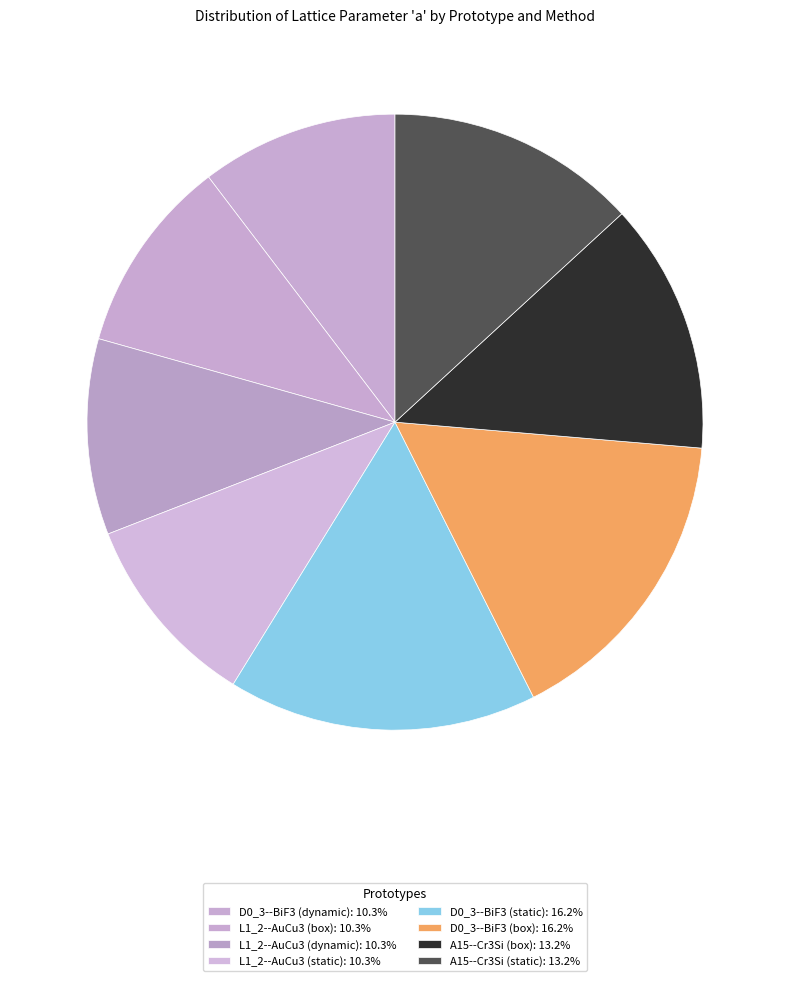

To the nearest percent, what is the combined percentage of A15--Cr3Si (static) and D0_3--BiF3 (dynamic)?

24%